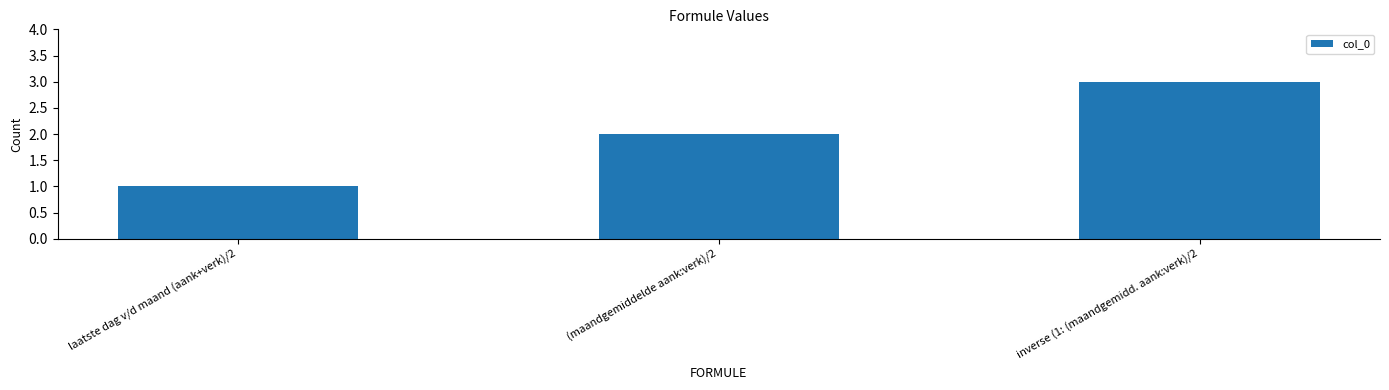

What is the label of the 2nd bar from the right?

(maandgemiddelde aank:verk)/2